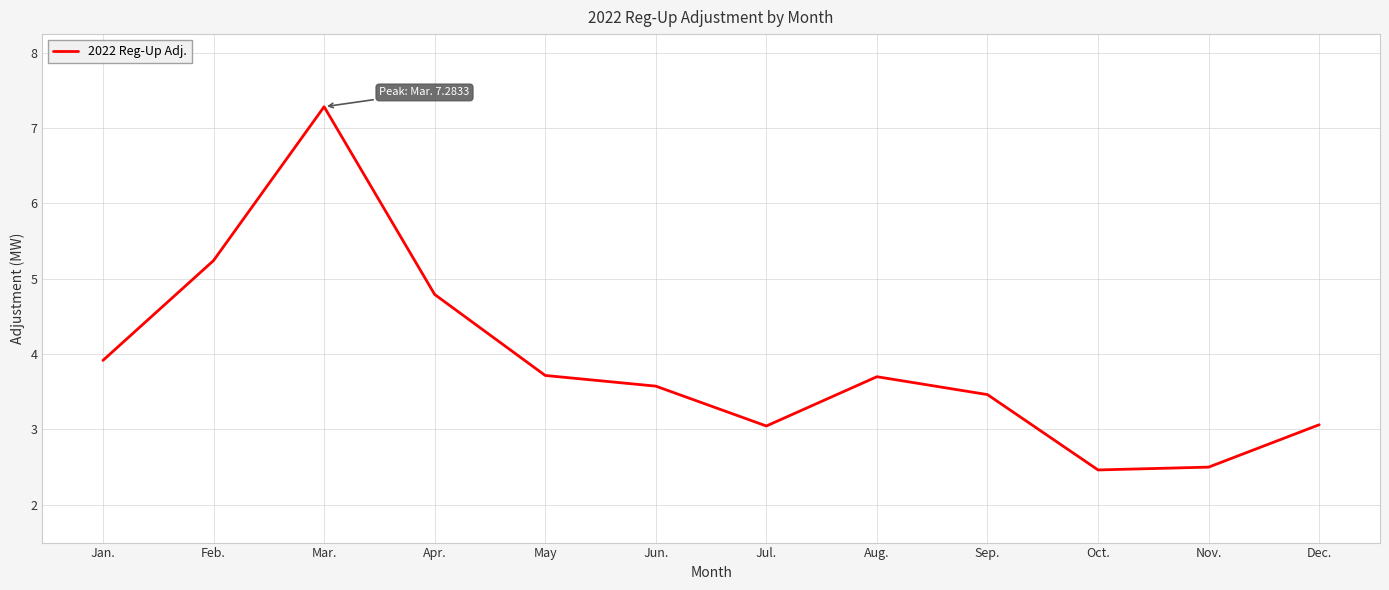

Which category has the highest value across all series?

Mar.